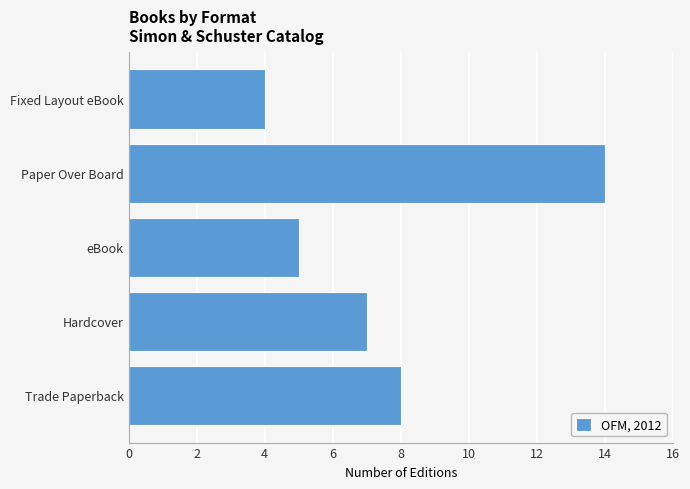

What is the sum of all values?

38